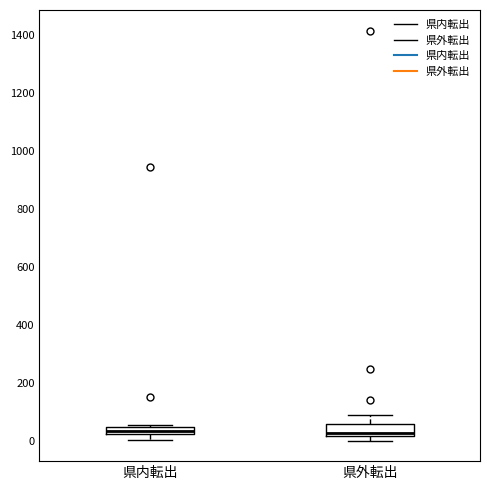

Where does the upper whisker of the box for 県外転出 end on the y-axis? The values are not printed on the chart, so give them approximately, as read against the axis.

100